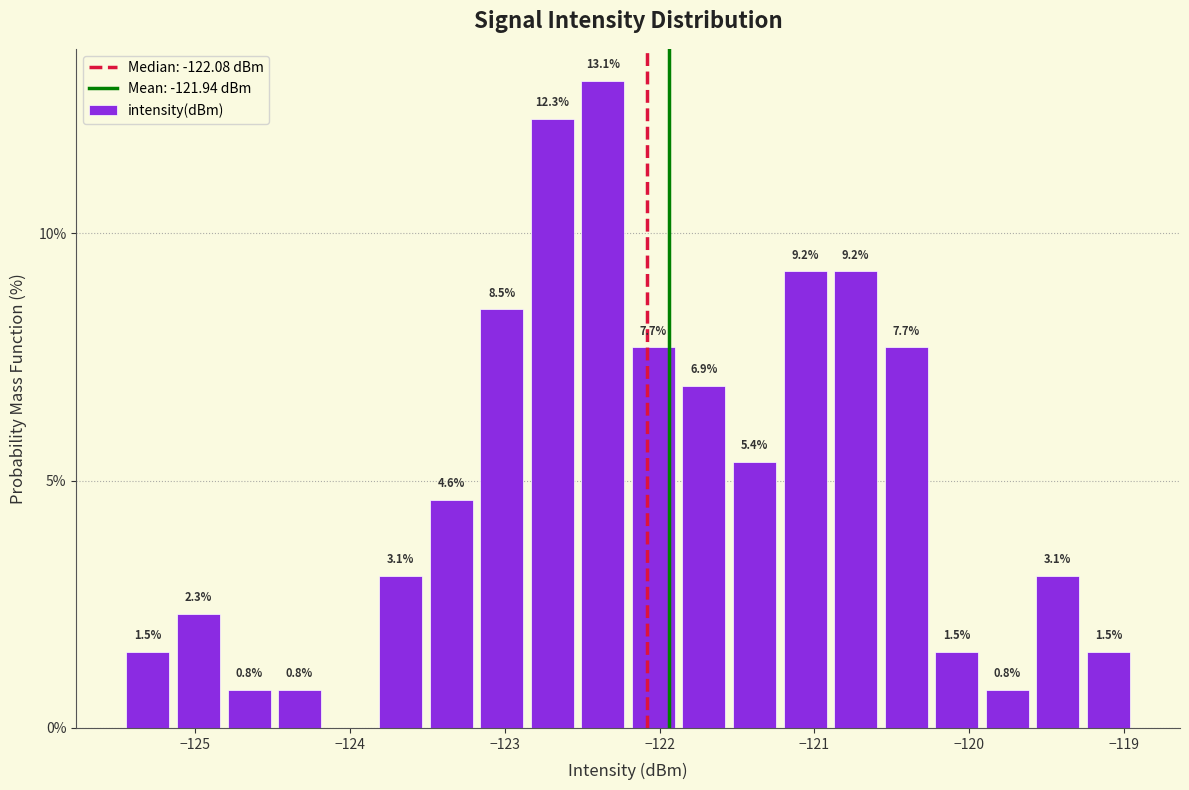

Around what value on the x-axis is the tallest bar? Give the approximate position of its centre, as read against the axis.

-122.4